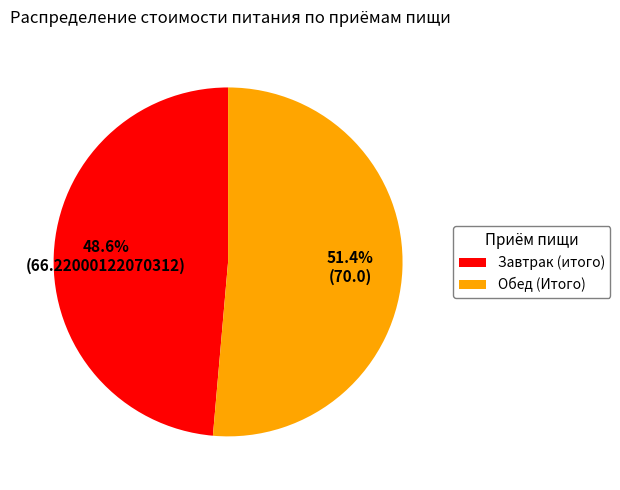

Which has a higher value, Завтрак (итого) or Обед (Итого)?

Обед (Итого)